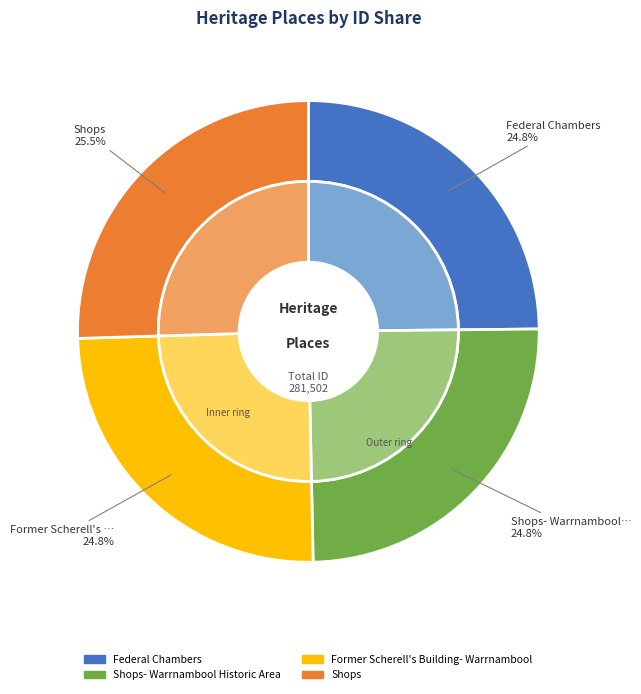

Count the number of slices in the pie.

4